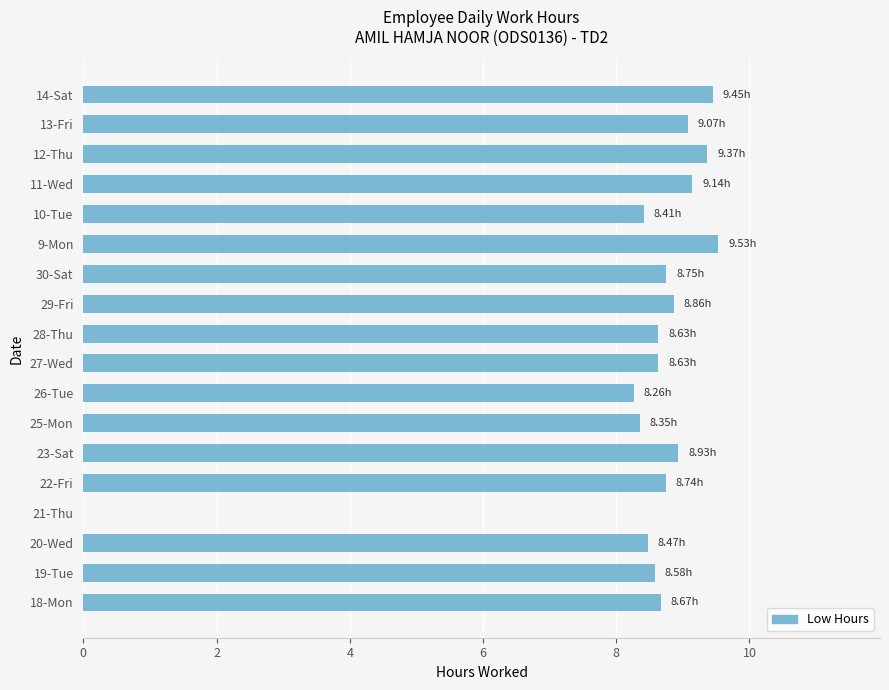

What is the ratio of the value at 30-Sat to the value at 11-Wed?

1.0